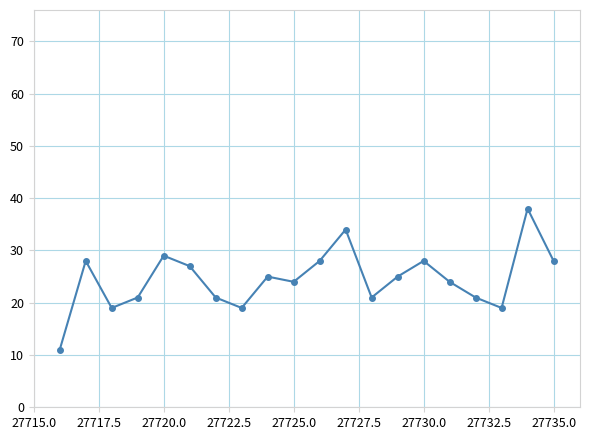

True or false: there are more than 0 points higher than both neighbors.

True